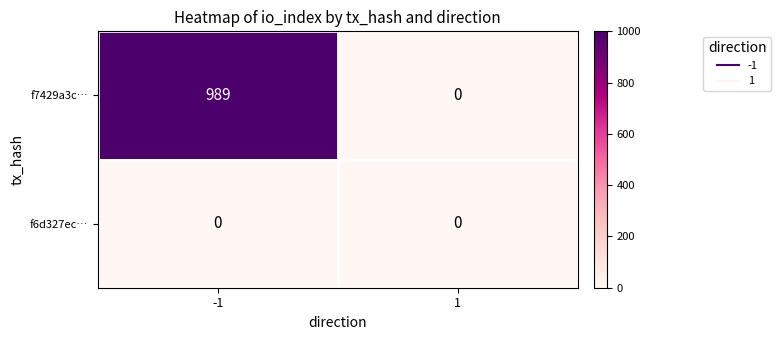

At which category is the sum across all series the highest?

-1